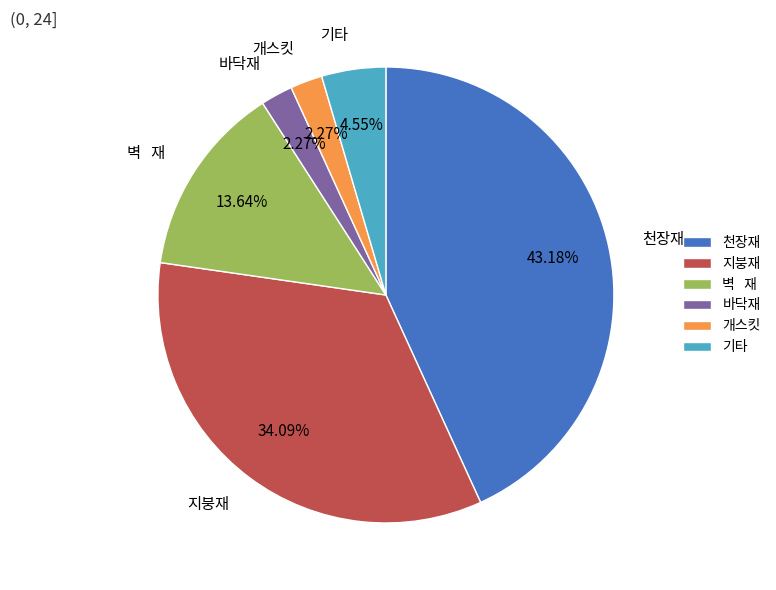

Is it true that 기타 is 5% of the pie?

True